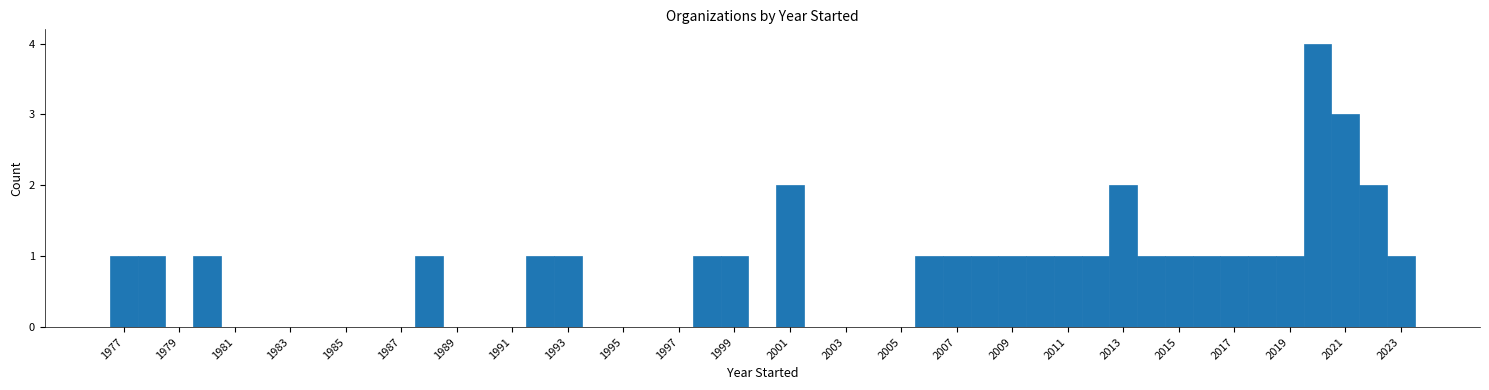

Over which range of the x-axis is the bar tallest?

2019.5 to 2020.5